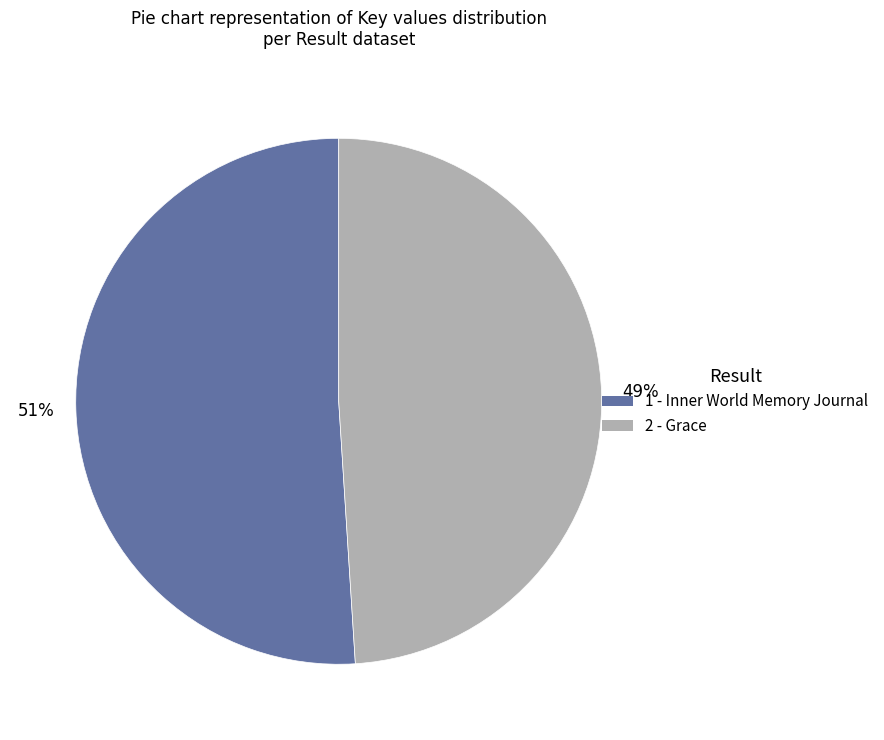

True or false: 1 accounts for 51% of the total.

True